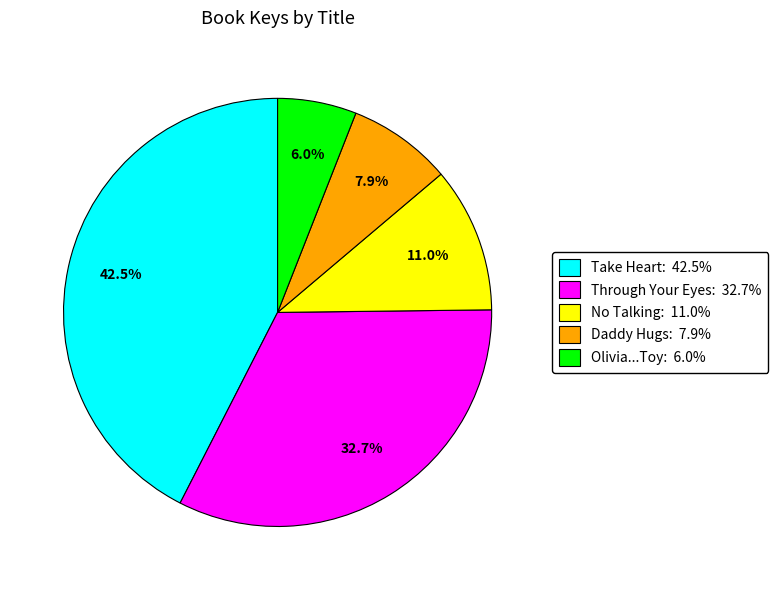

Does any single category account for the majority?

No